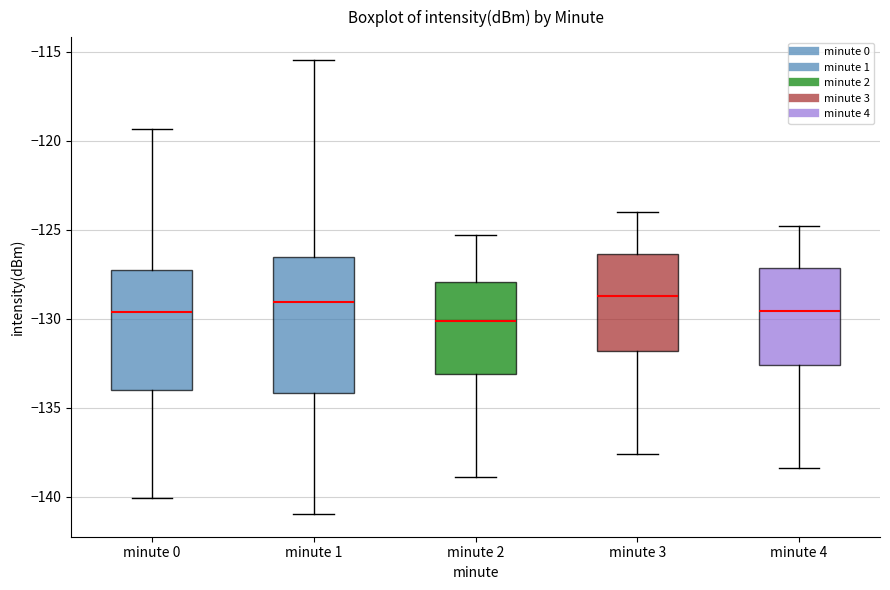

Reading left to right, read every box against the y-axis: the position of its median line, the range the box covers, and the ends of its whiskers. The values are not printed on the chart, so give them approximately, as read against the axis.

minute 0: median -129.5, box -134.0 to -127.0, whiskers -140.0 to -119.5
minute 1: median -129.0, box -134.0 to -126.5, whiskers -141.0 to -115.5
minute 2: median -130.0, box -133.0 to -128.0, whiskers -139.0 to -125.5
minute 3: median -128.5, box -132.0 to -126.5, whiskers -137.5 to -124.0
minute 4: median -129.5, box -132.5 to -127.0, whiskers -138.5 to -125.0